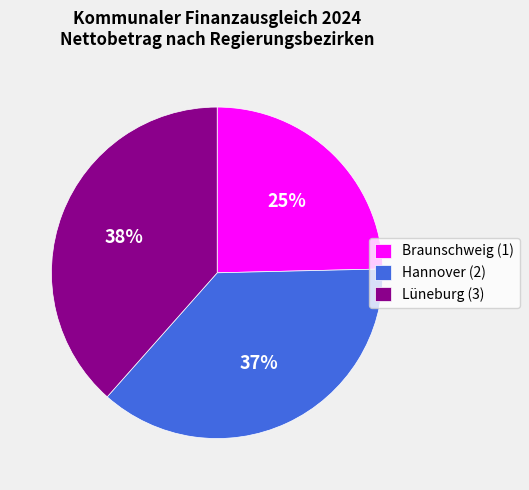

Which slice is the largest?

Lüneburg (3)